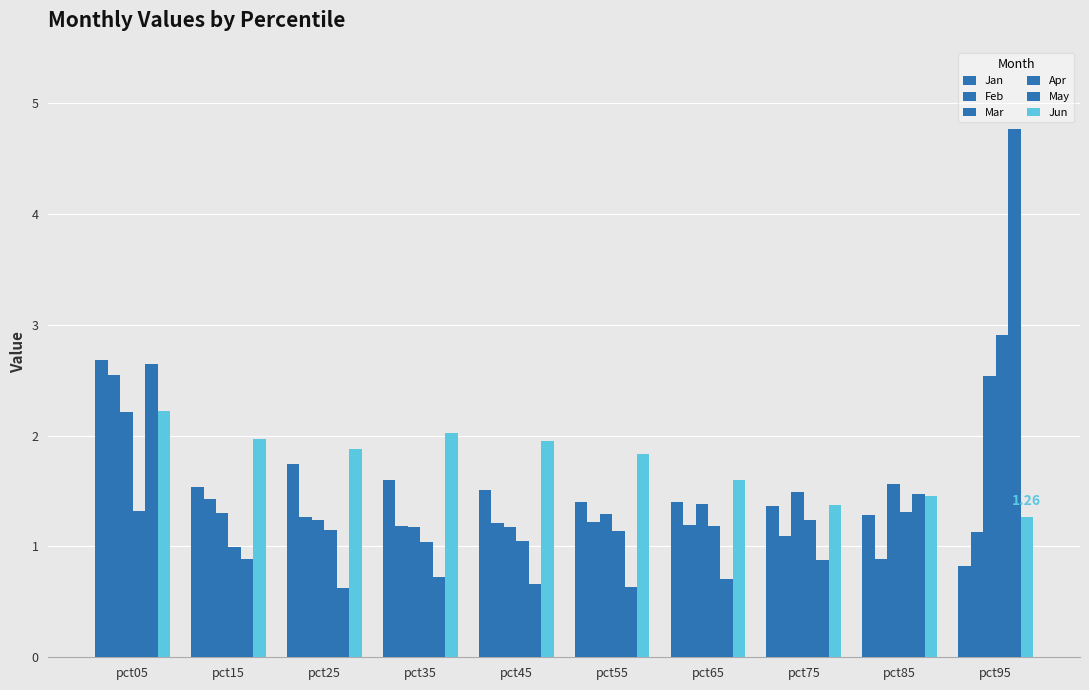

How many bars are there in each group?

6